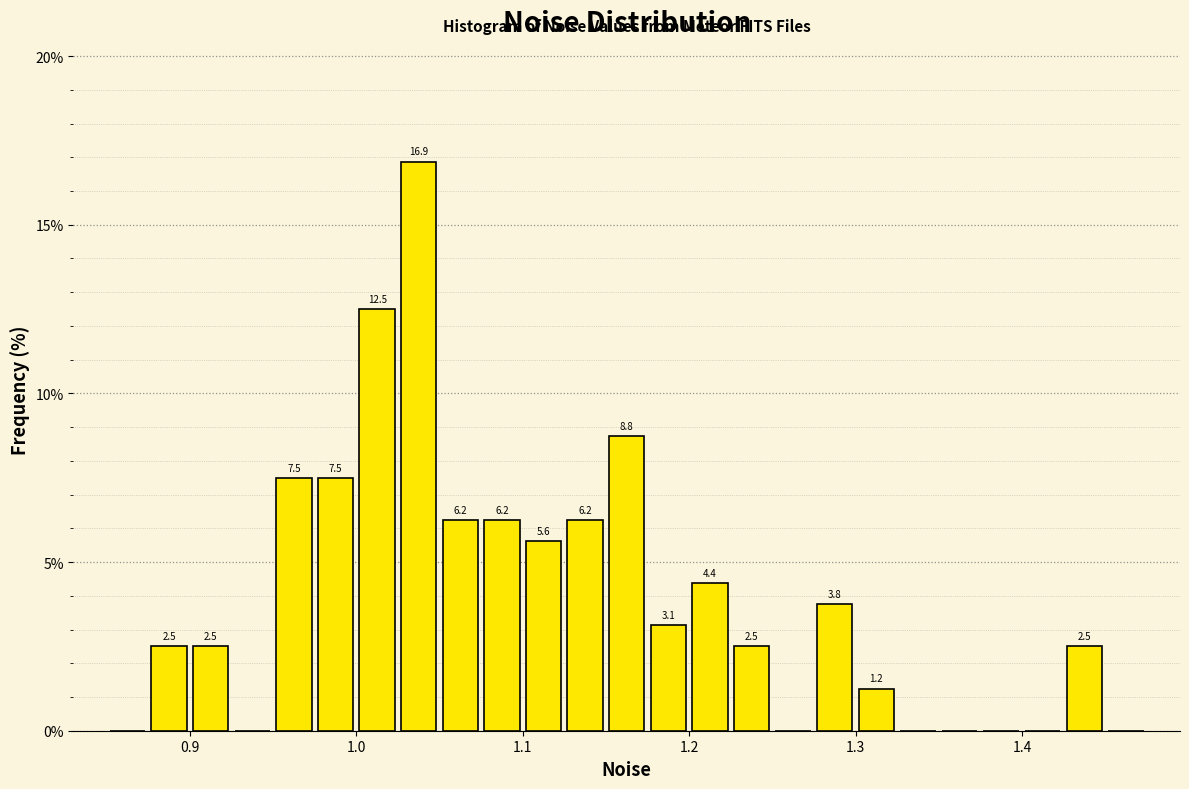

Read against the x-axis, roughly where is the centre of the tallest bar?

1.04